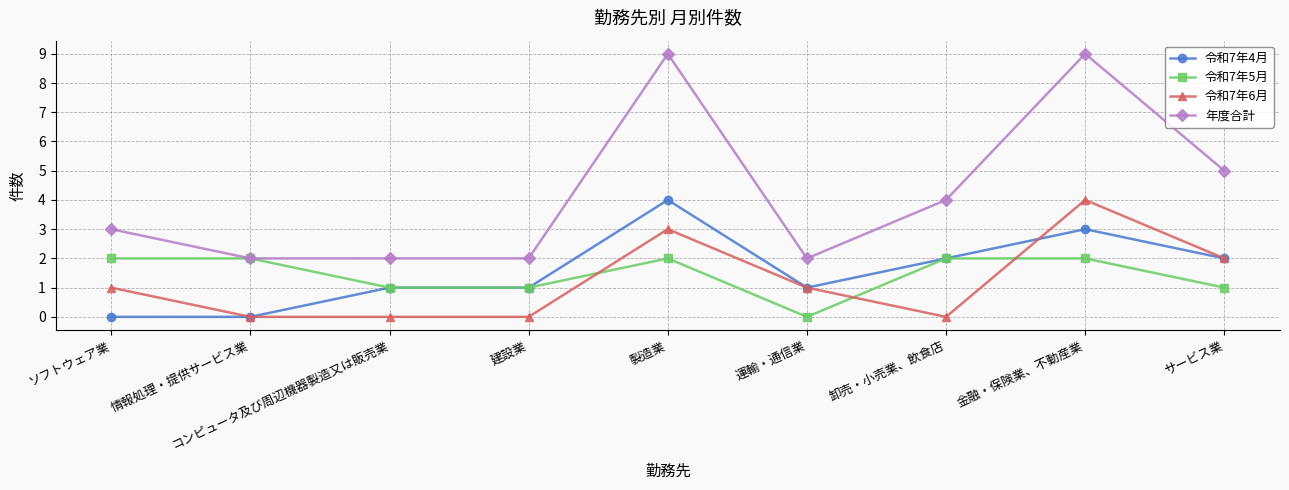

What are all the series names shown in the legend?

令和7年4月, 令和7年5月, 令和7年6月, 年度合計